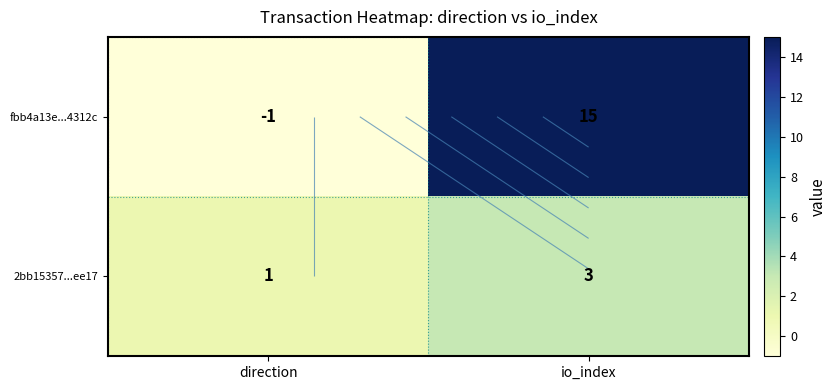

Between direction and io_index, which series saw the biggest shift?

fbb4a13e...4312c